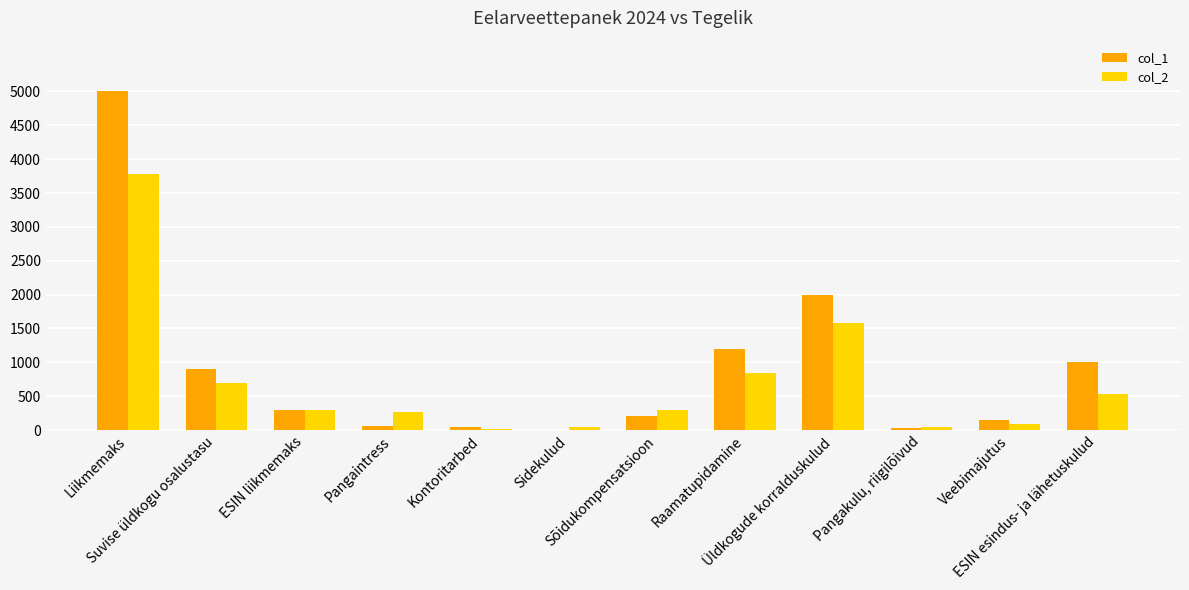

What is the greatest value displayed?

5000.0